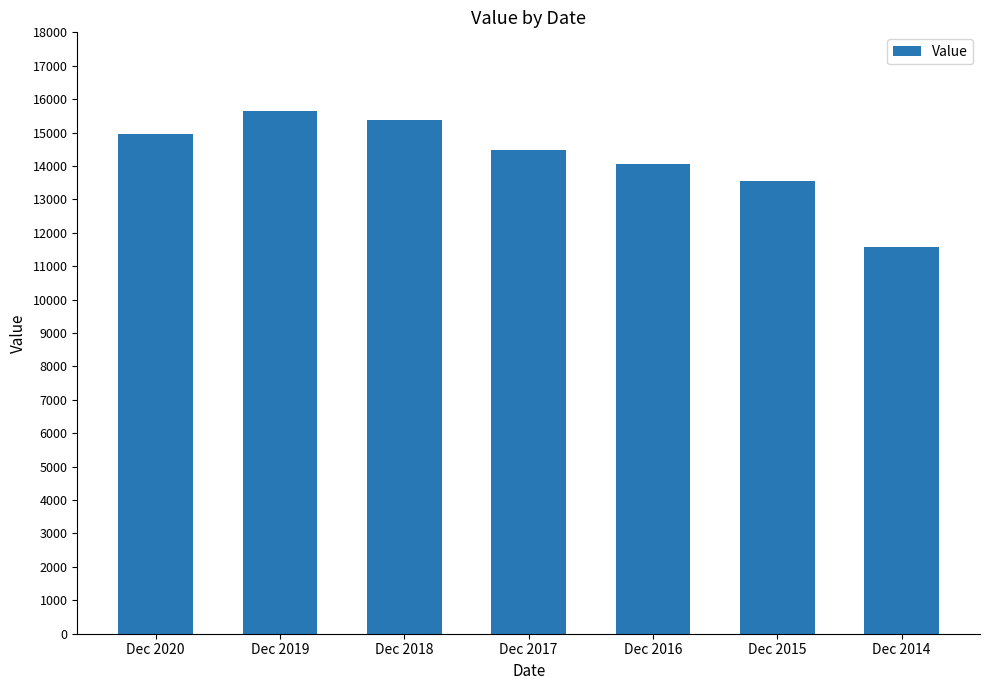

Reading right to left, what are all the values shown in this chart?

Dec 2014=11569	Dec 2015=13552	Dec 2016=14062	Dec 2017=14476	Dec 2018=15390	Dec 2019=15641	Dec 2020=14955